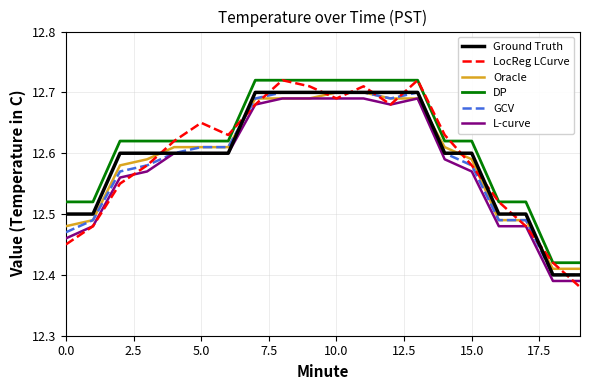

Which series has the largest total across all categories?

DP